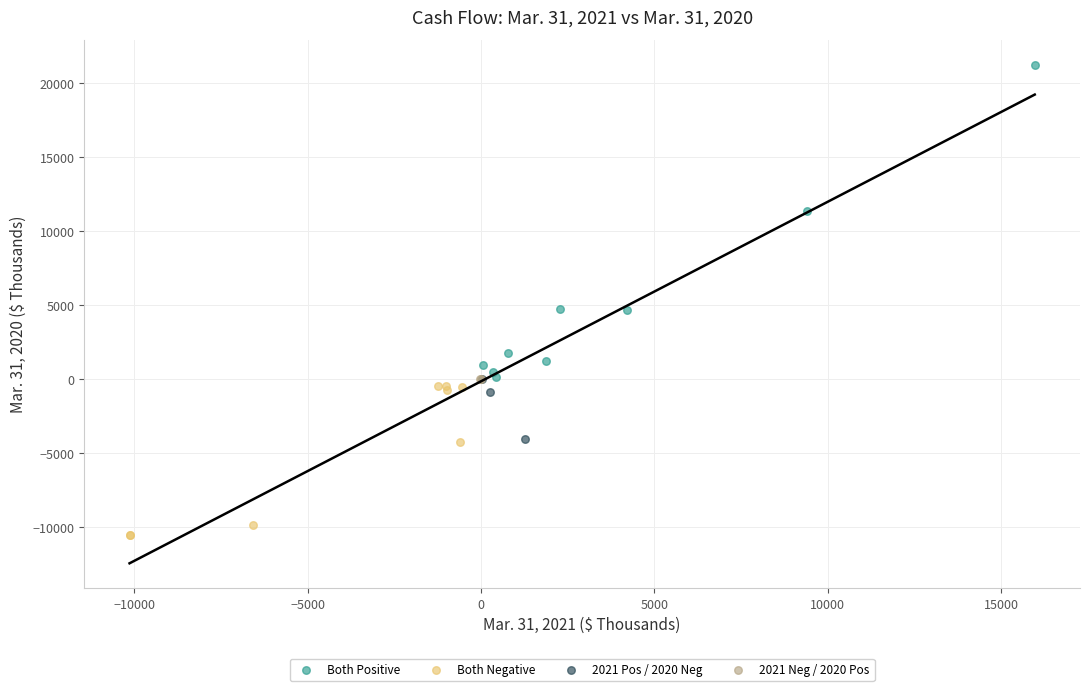

What are all the series names shown in the legend?

Both Positive, Both Negative, 2021 Pos / 2020 Neg, 2021 Neg / 2020 Pos